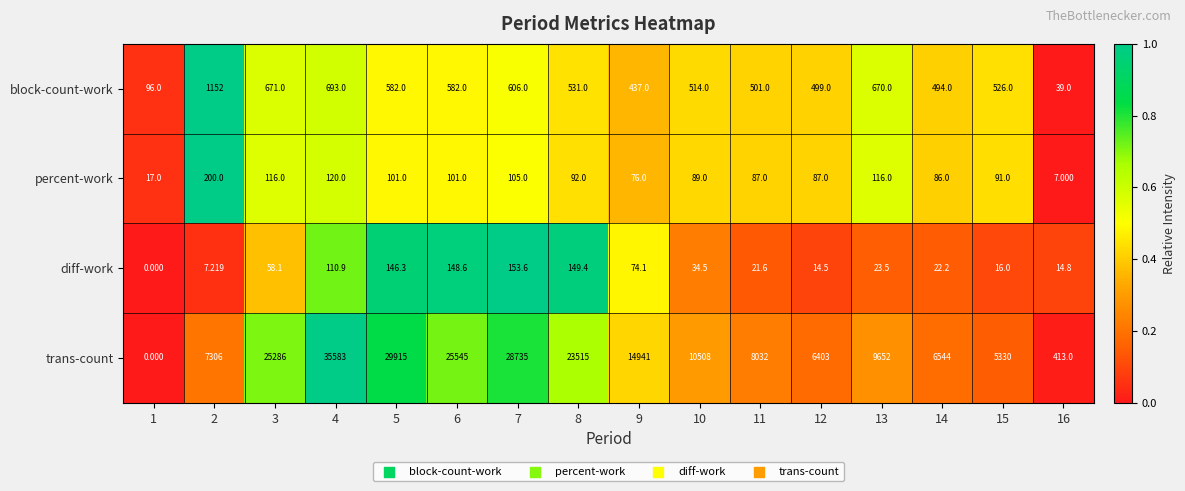

Which series changed the most between 10 and 12?

trans-count